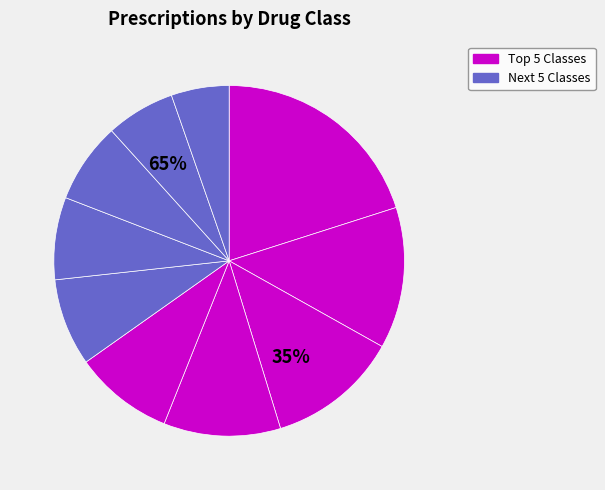

Is there any slice that represents more than half of the pie?

No